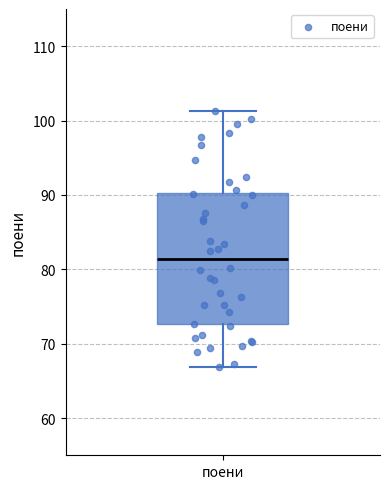

Read this box plot against the y-axis: the position of the median line, the range covered by the box, and the ends of both whiskers. The values are not printed on the chart, so give them approximately, as read against the axis.

median 81, box 73 to 90, whiskers 67 to 101